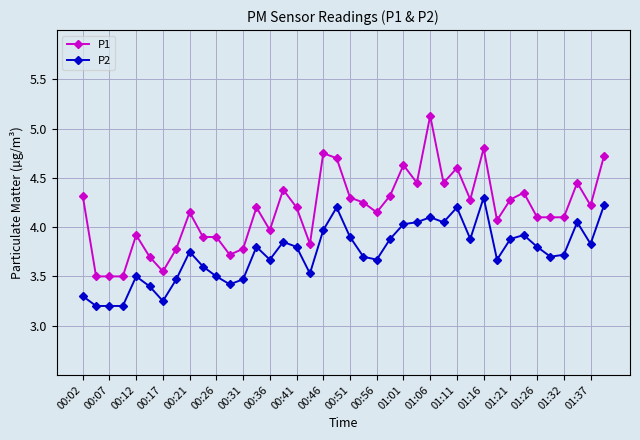

List the series in order of their peak value, highest first.

P1, P2